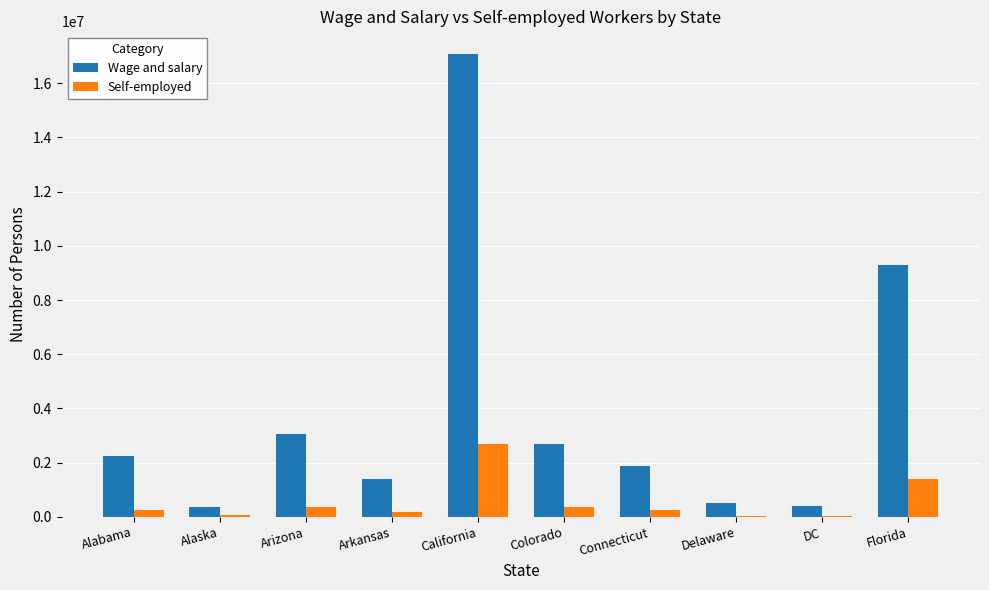

Read the Self-employed value at California.

2680502